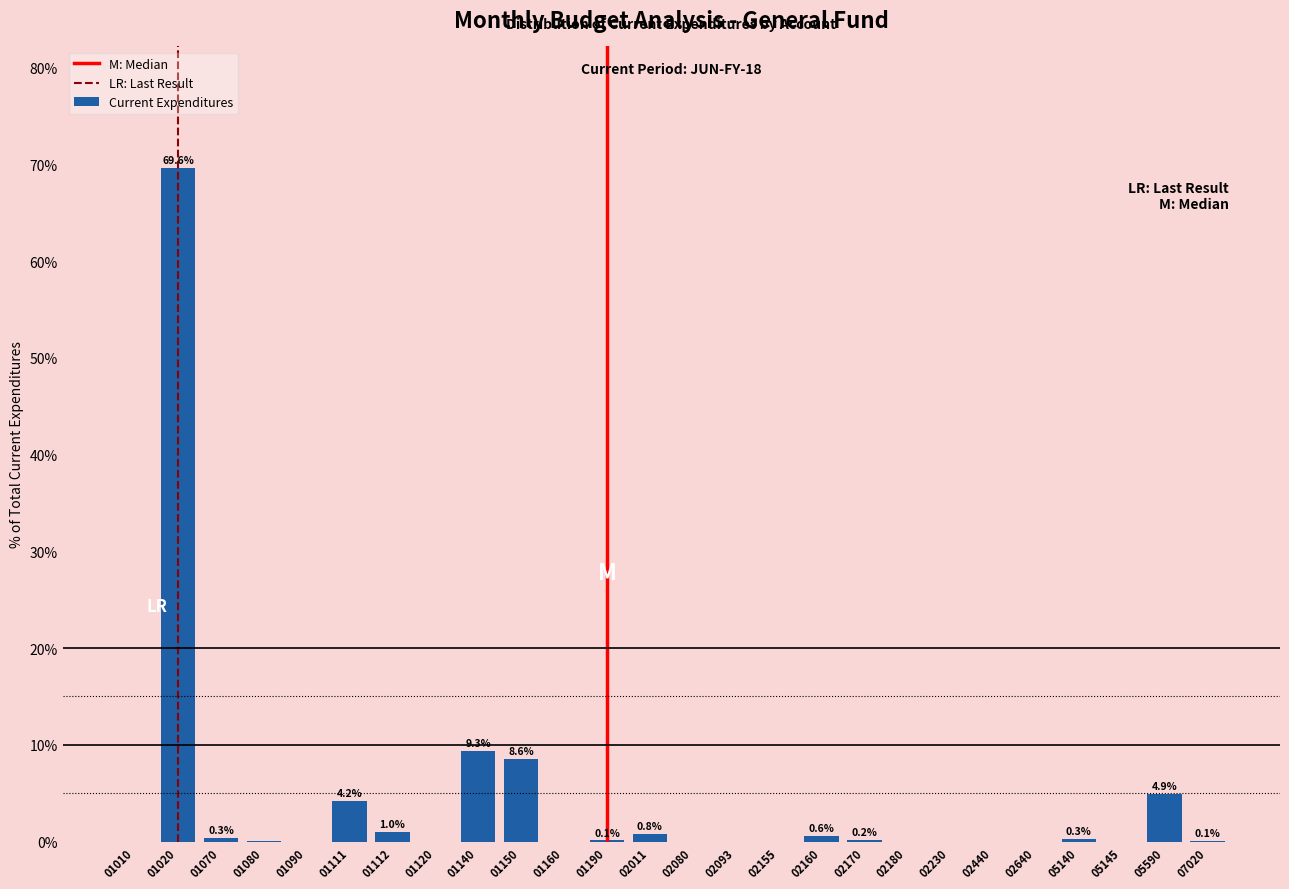

The chart shows a value of 0.6 at 02160. True or false?

True